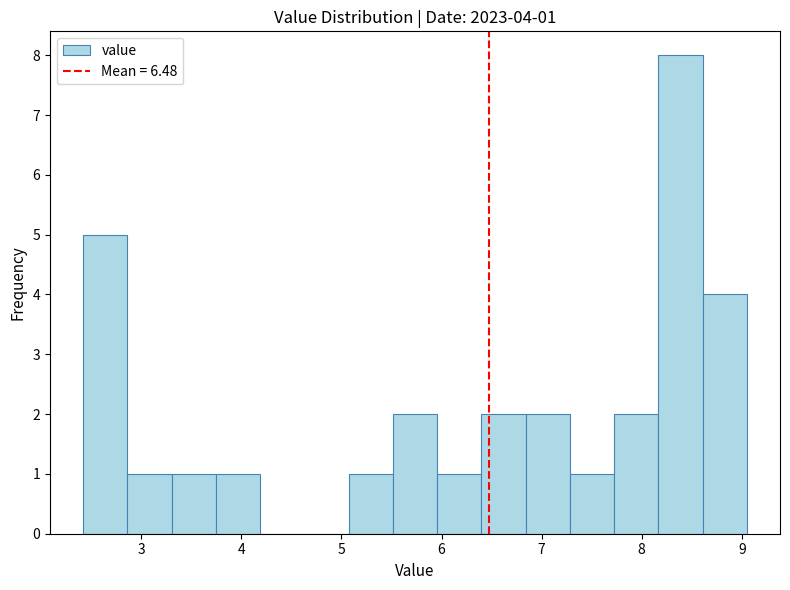

Over which range of the x-axis is the bar tallest?

8.2 to 8.6